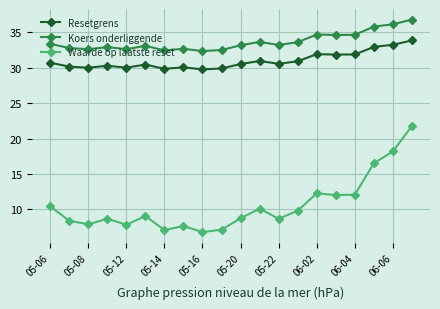

Which series has the largest total across all categories?

Koers onderliggende